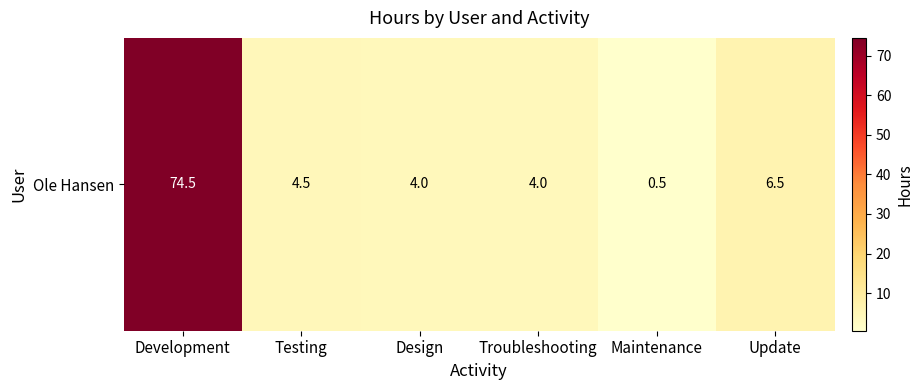

Rank the categories by value from highest to lowest.

Development, Update, Testing, Design, Troubleshooting, Maintenance